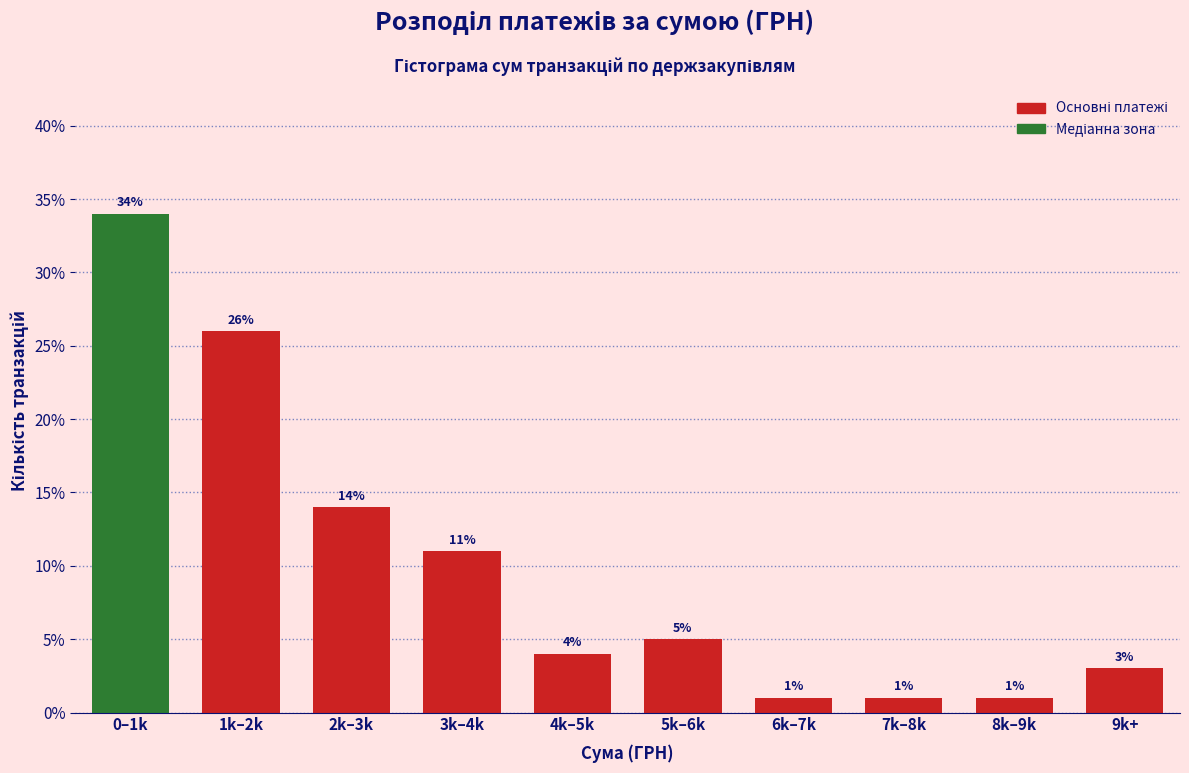

Reading right to left, extract all data points from this chart.

9k+=3.0	8k–9k=1.0	7k–8k=1.0	6k–7k=1.0	5k–6k=5.0	4k–5k=4.0	3k–4k=11.0	2k–3k=14.0	1k–2k=26.0	0–1k=34.0